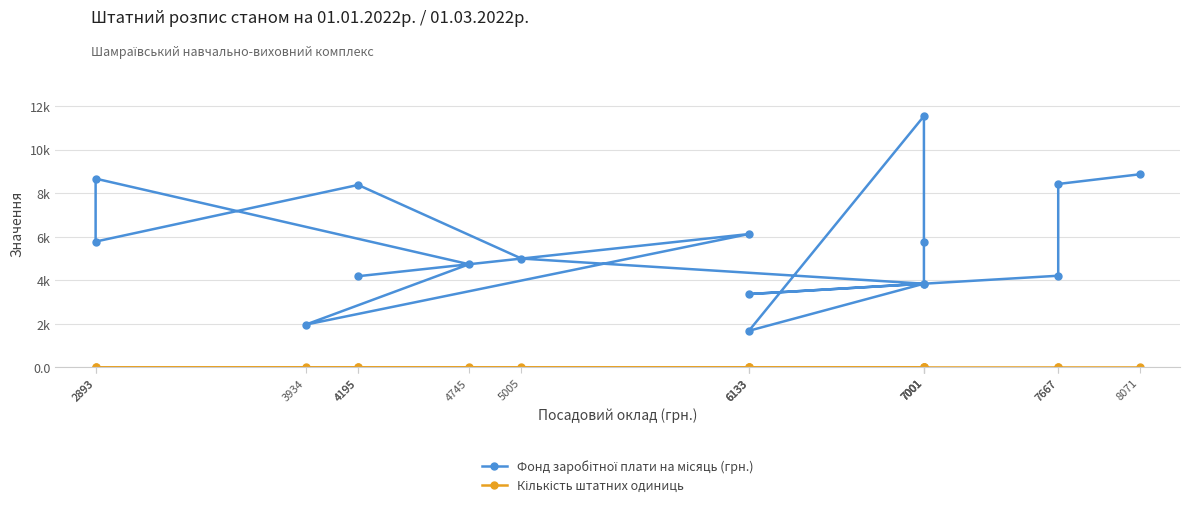

Reading right to left, transcribe all the data shown in this chart.

Фонд заробітної плати на місяць (грн.): 4195=4195.0	6133=6133.0	3934=1967.0	4745=4745.0	2893=8679.0	2893=5786.0	4195=8390.0	5005=5005.0	7001=3850.6	6133=1686.6	7001=11551.6	7001=5775.8	7001=3850.6	6133=3373.2	7667=4216.9	7667=8433.7	8071=8878.1
Кількість штатних одиниць: 4195=1.0	6133=1.0	3934=0.5	4745=1.0	2893=3.0	2893=2.0	4195=2.0	5005=1.0	7001=0.5	6133=0.2	7001=1.5	7001=0.8	7001=0.5	6133=0.5	7667=0.5	7667=1.0	8071=1.0